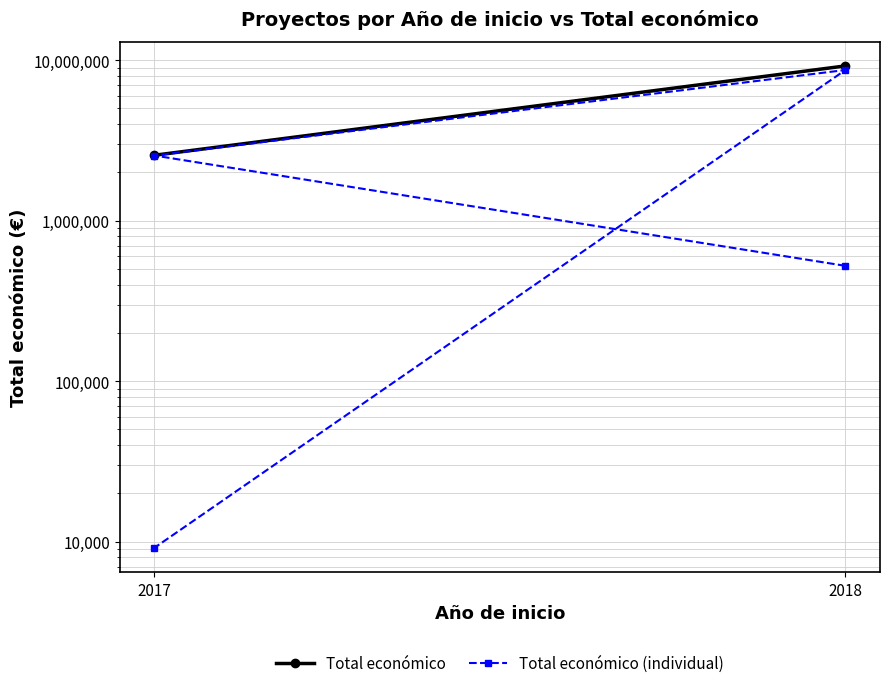

What is the sum of the values at 2017 and 2017?

2555431